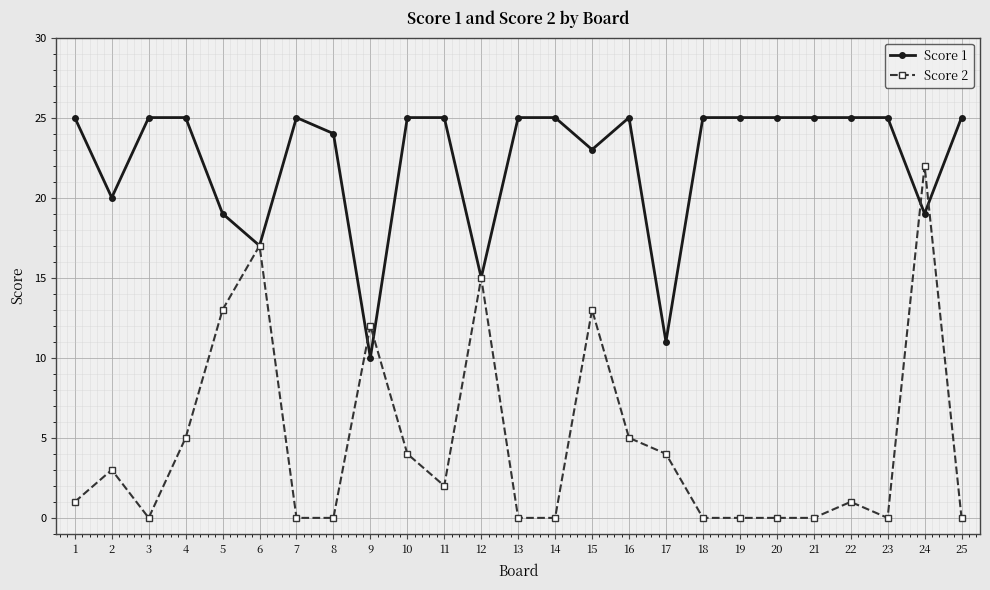

The value of Score 2 at 18 is 0. True or false?

True